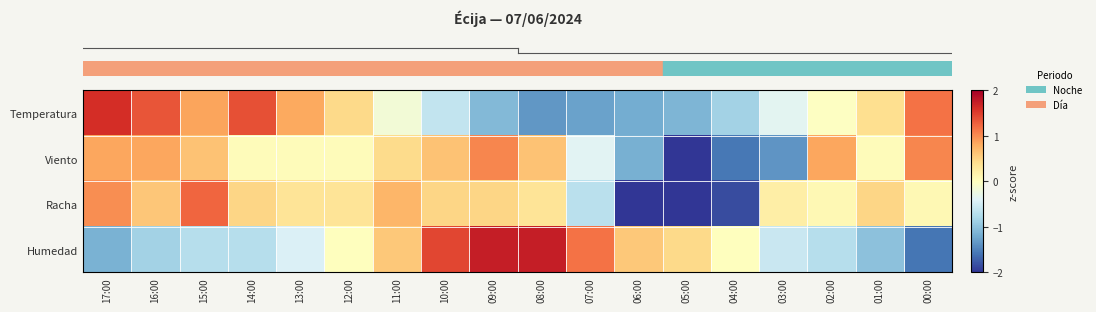

Which has a higher value, 01:00 or 07:00?

01:00